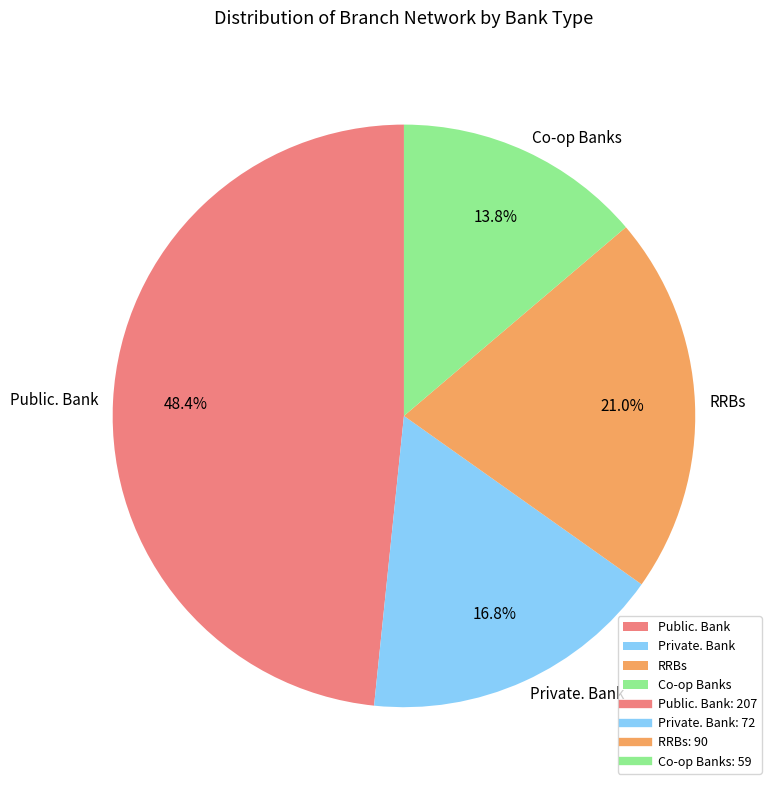

To the nearest percent, what is the difference between the largest and smallest slice percentages?

35%